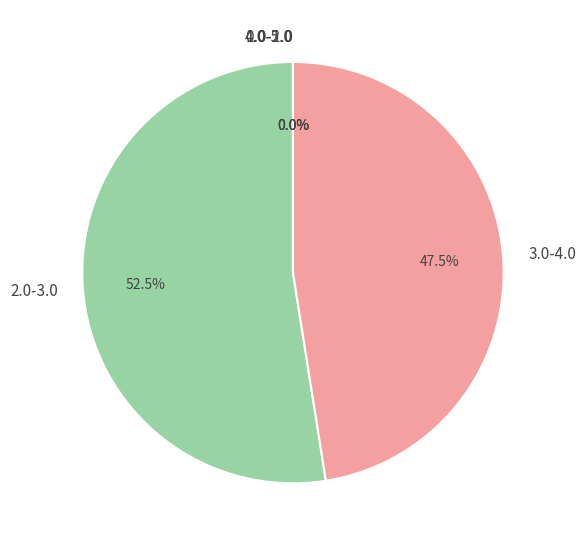

The 12 slice represents 1% of the pie. True or false?

False